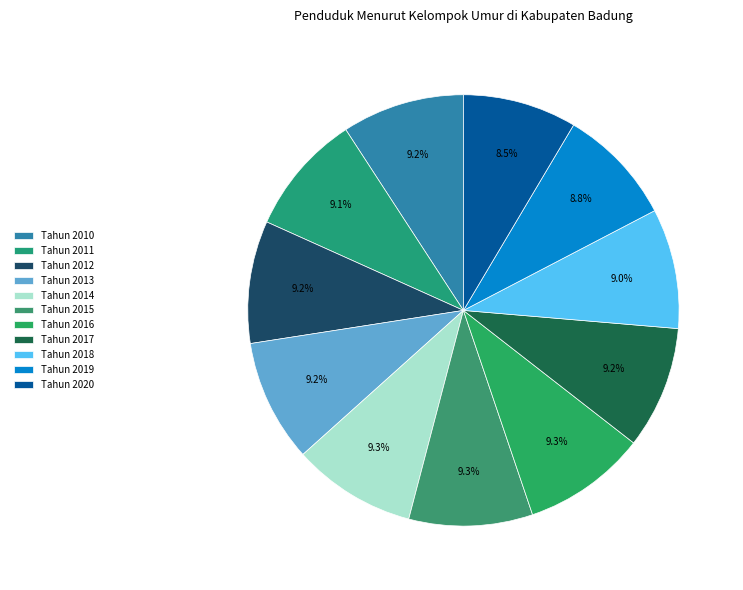

Which has a higher value, Tahun 2013 or Tahun 2012?

Tahun 2013